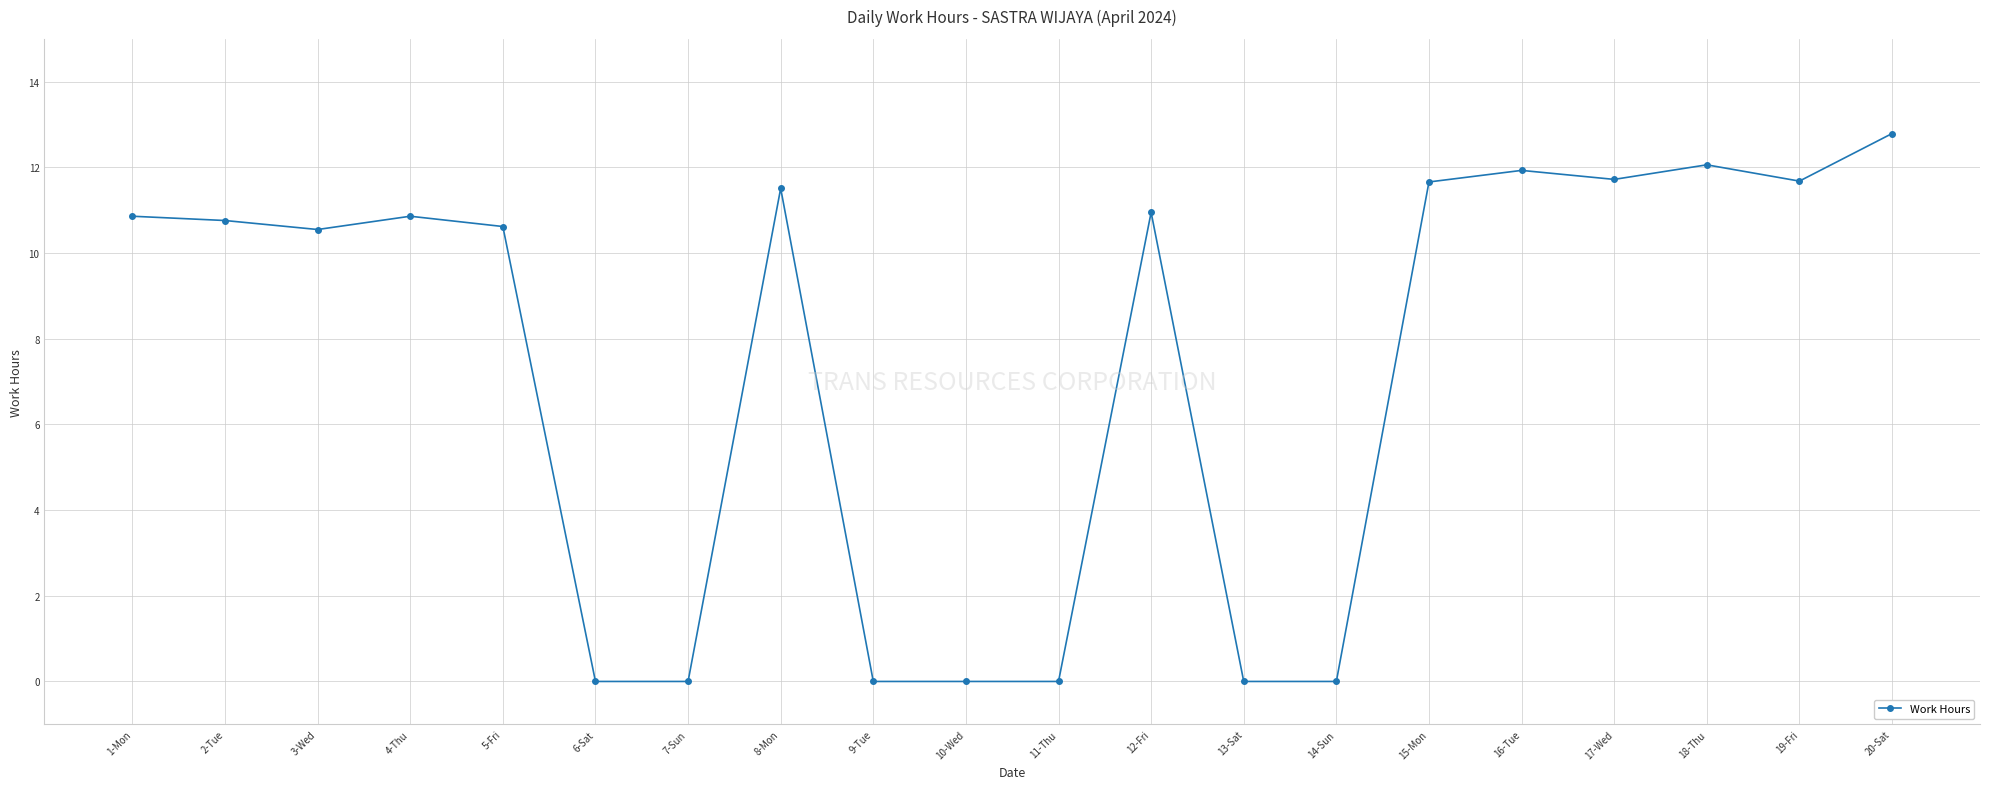

What is the label of the 9th point from the right?

12-Fri